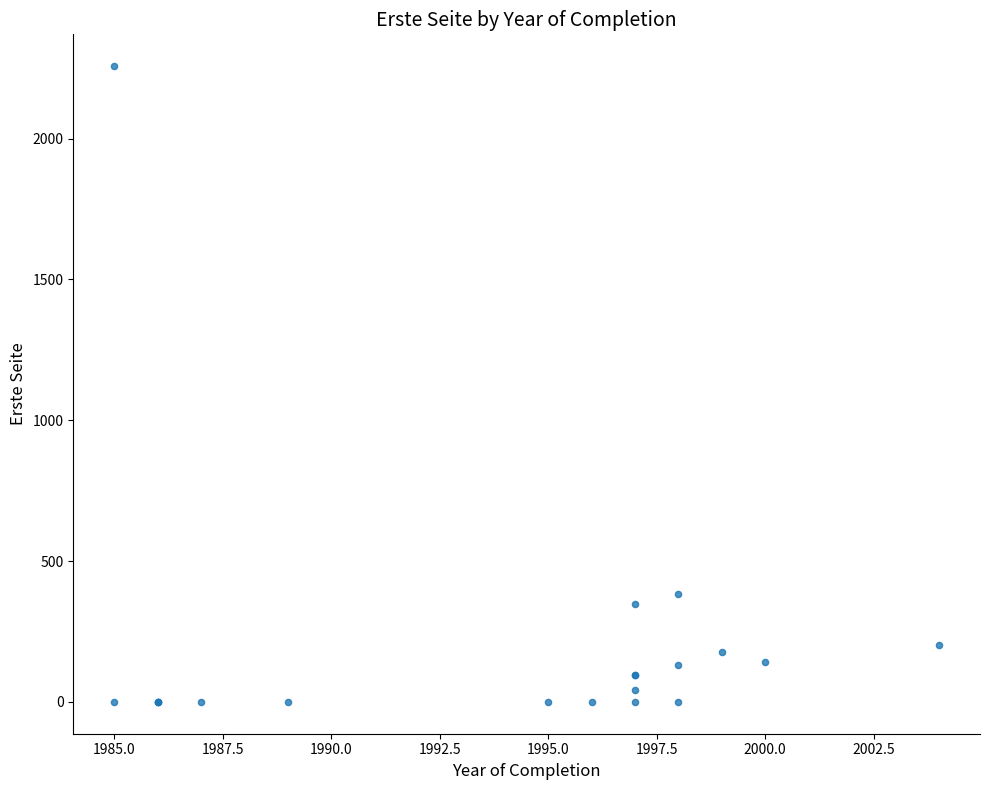

What Y value in the scatter plot is closest to 1128?

384